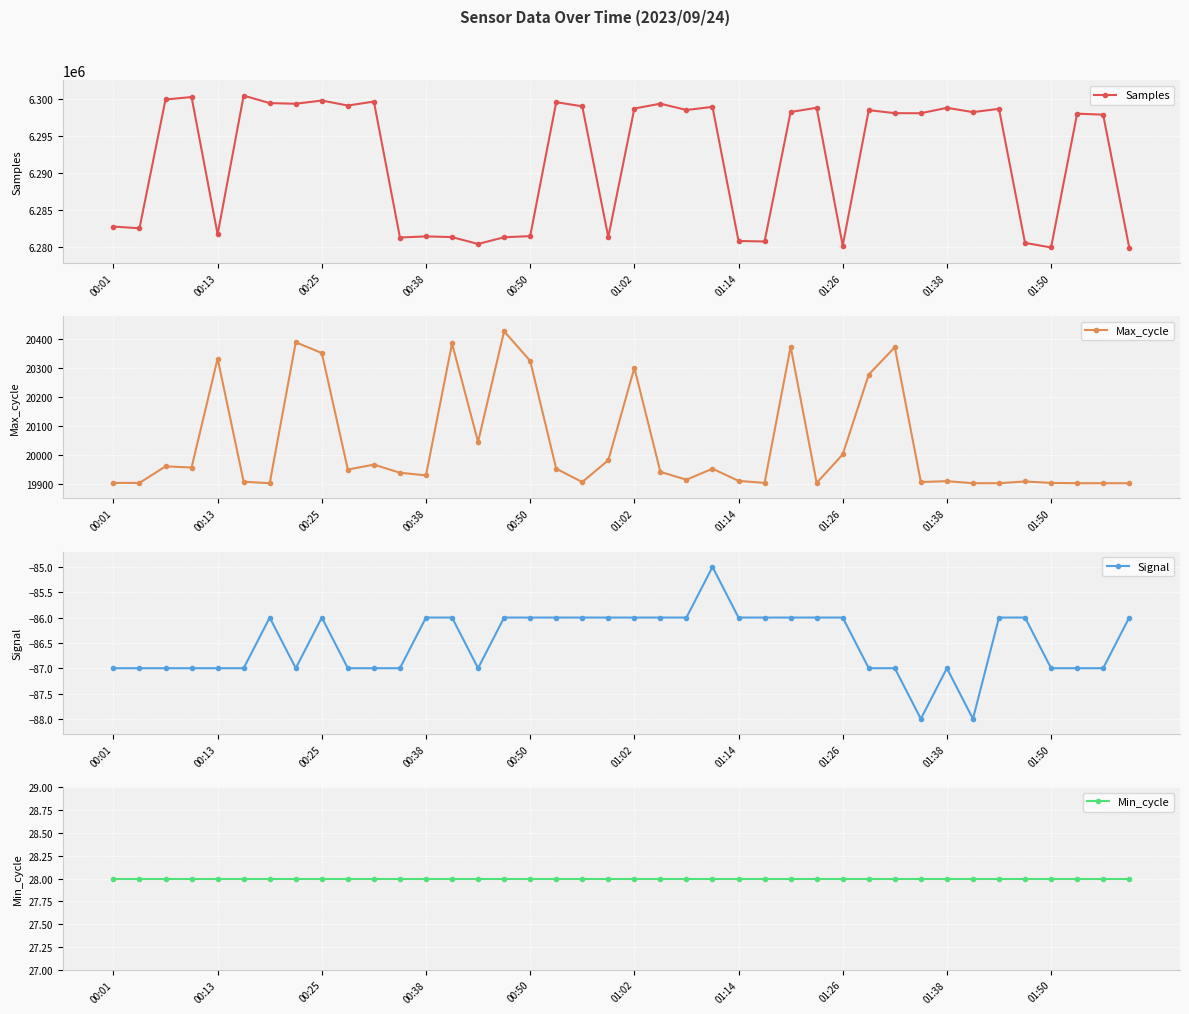

Does the chart display data point markers on the line(s)?

Yes